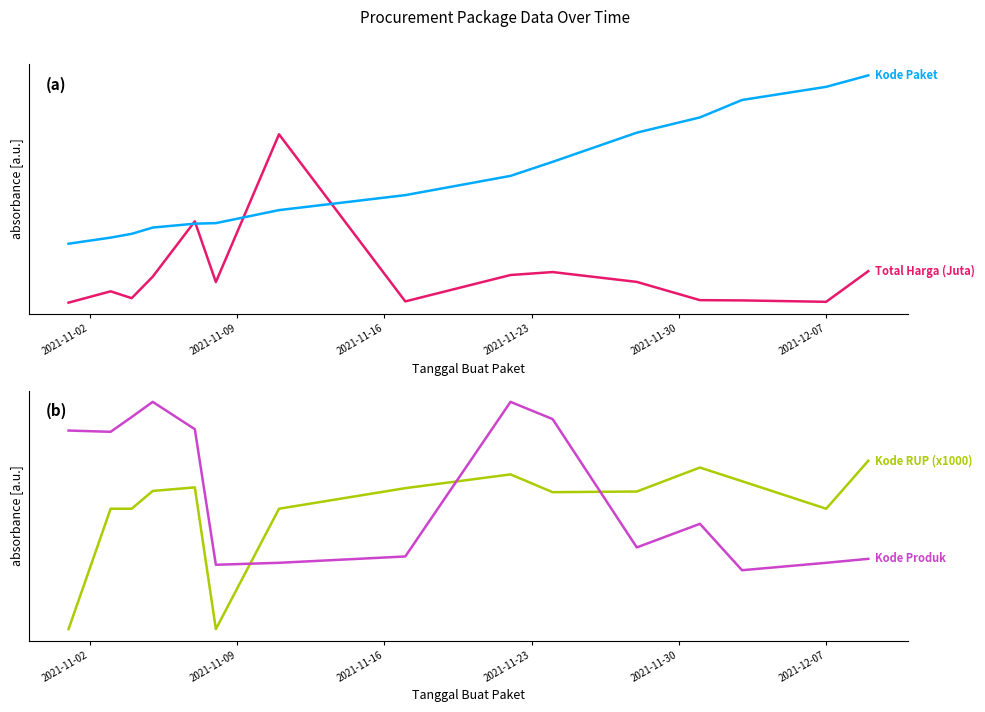

What is the difference between the maximum and second lowest values in the Kode RUP (x1000) series?

1.0